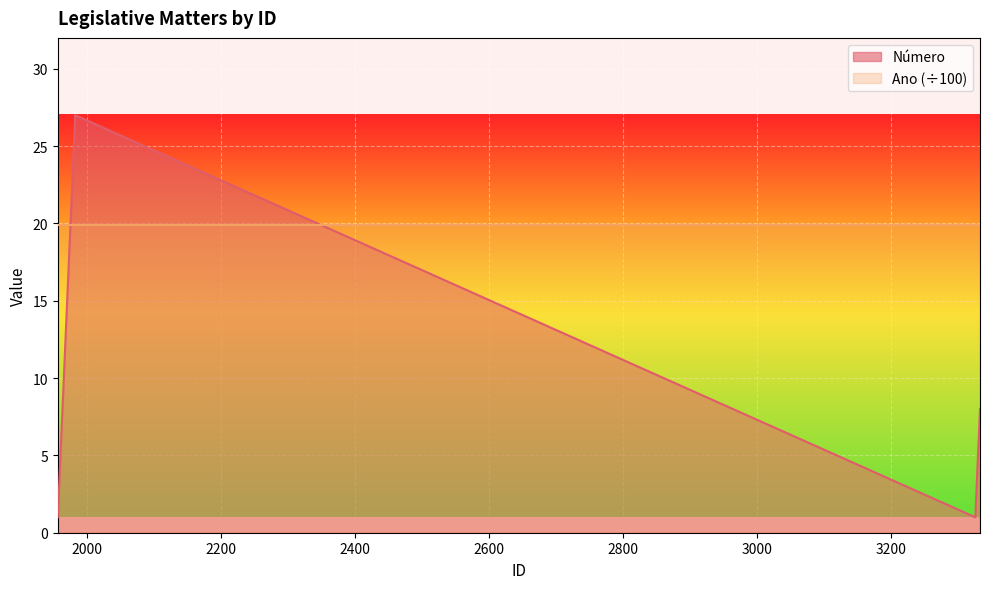

Rank the series by their average value, from lowest to highest.

Número, Ano (÷100)